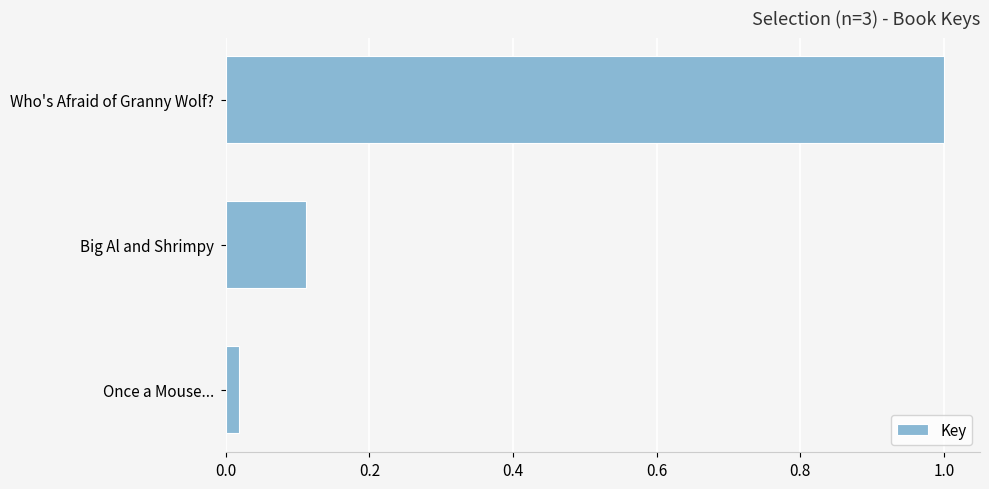

Which category has the highest value across all series?

Who's Afraid of Granny Wolf?